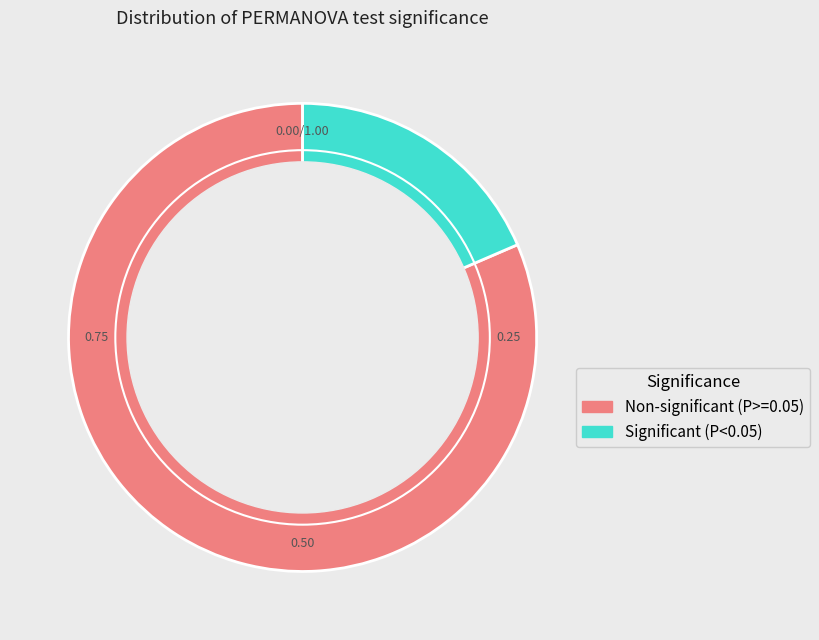

To the nearest percent, what is the average slice percentage?

50%